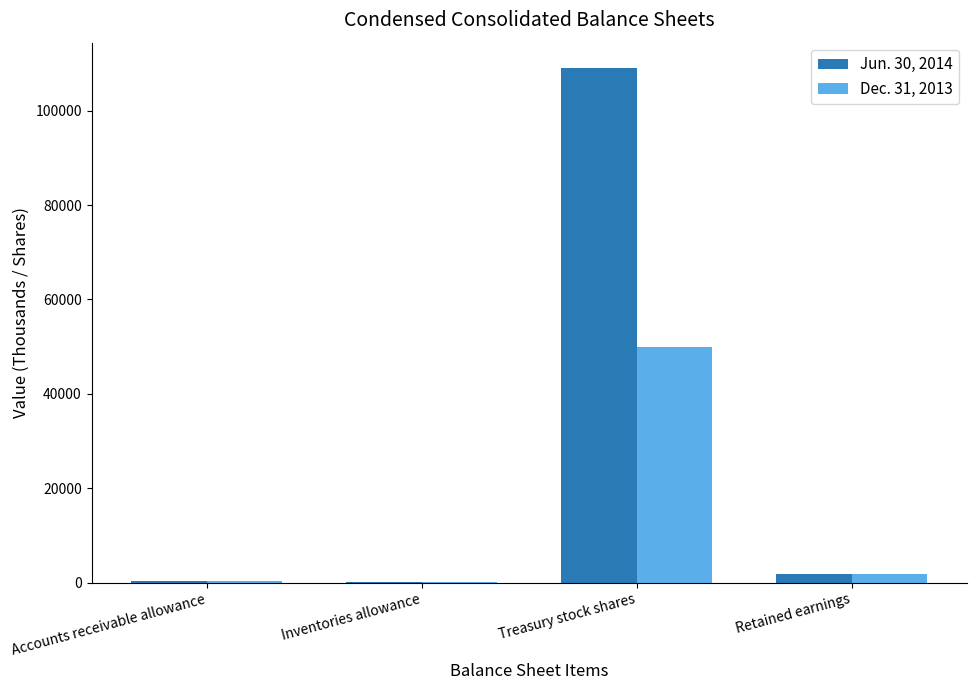

At which category is the sum across all series the highest?

Treasury stock shares